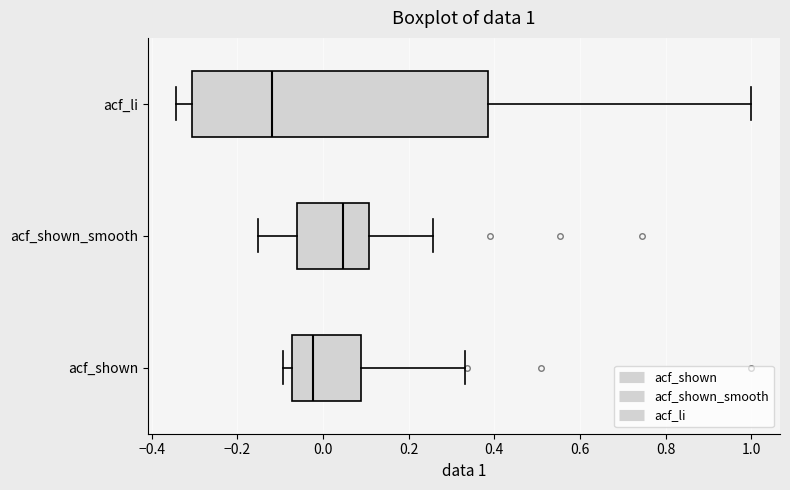

Which box is the widest, from its left edge to its right edge?

acf_li